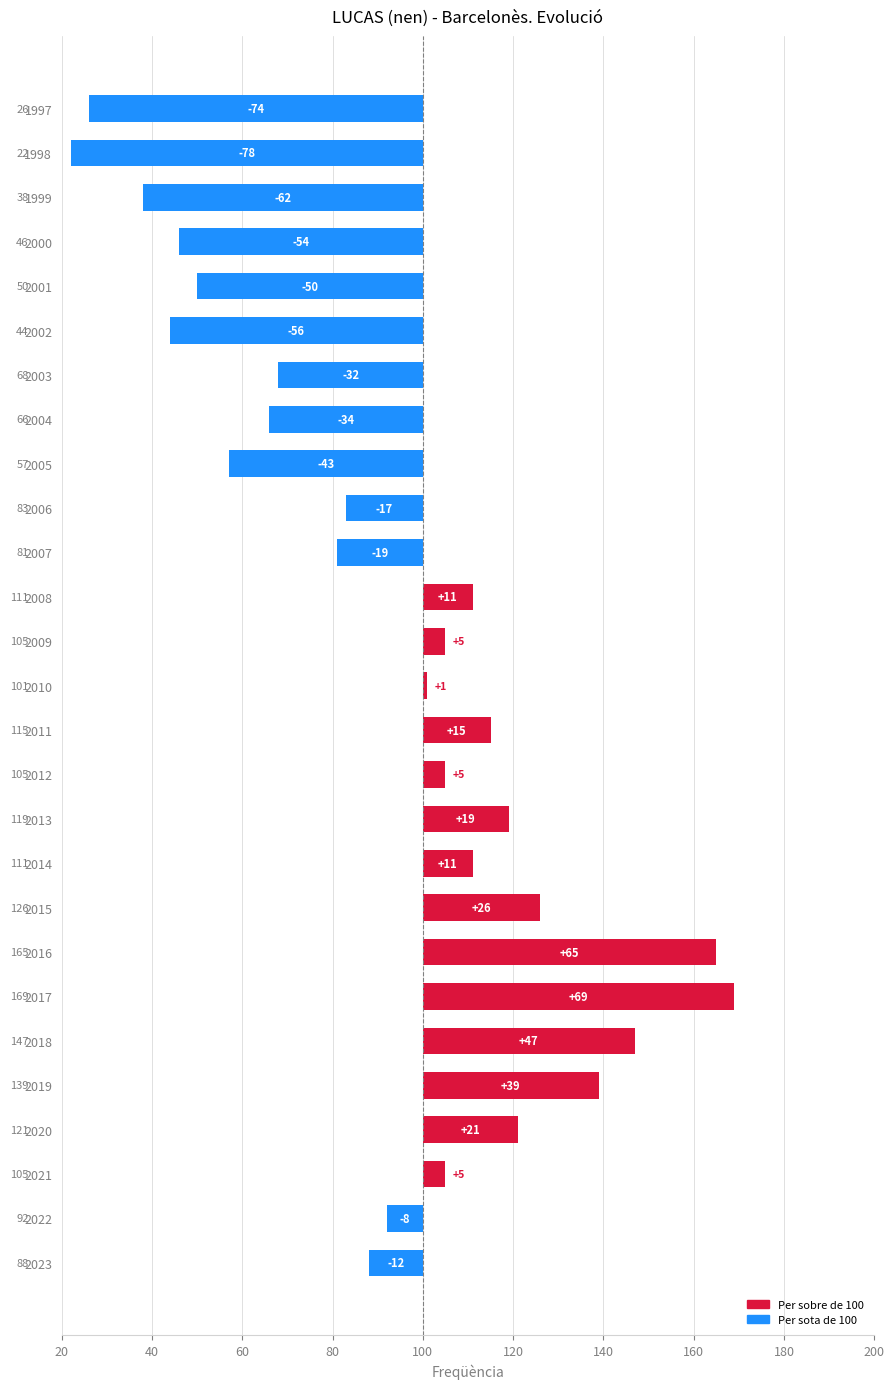

The value at 2015 is 26. True or false?

True